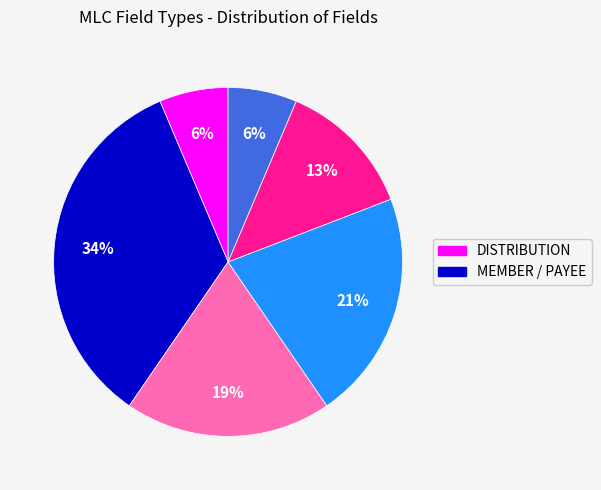

To the nearest percent, what is the difference between the largest and smallest slice percentages?

28%